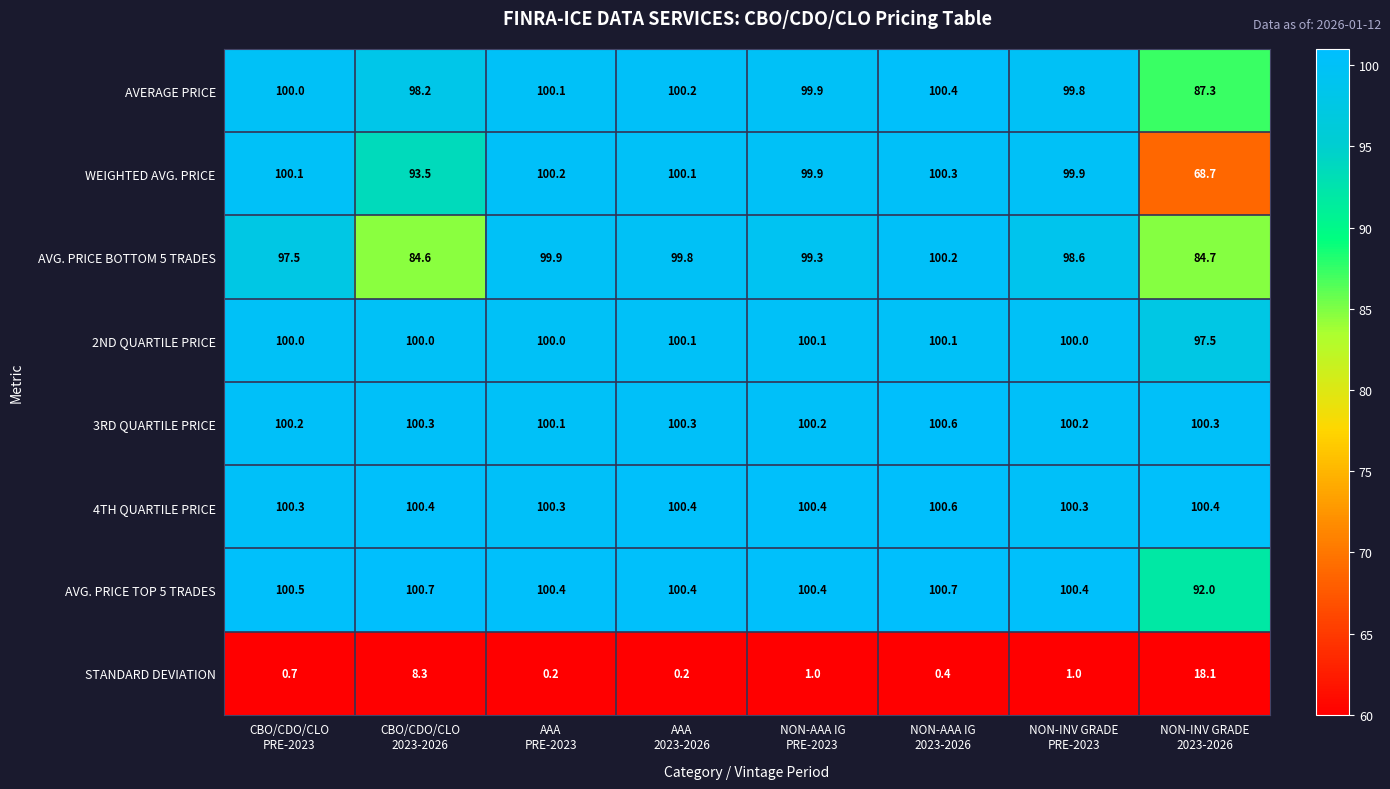

What is the sum of all AVG. PRICE BOTTOM 5 TRADES values?

764.6